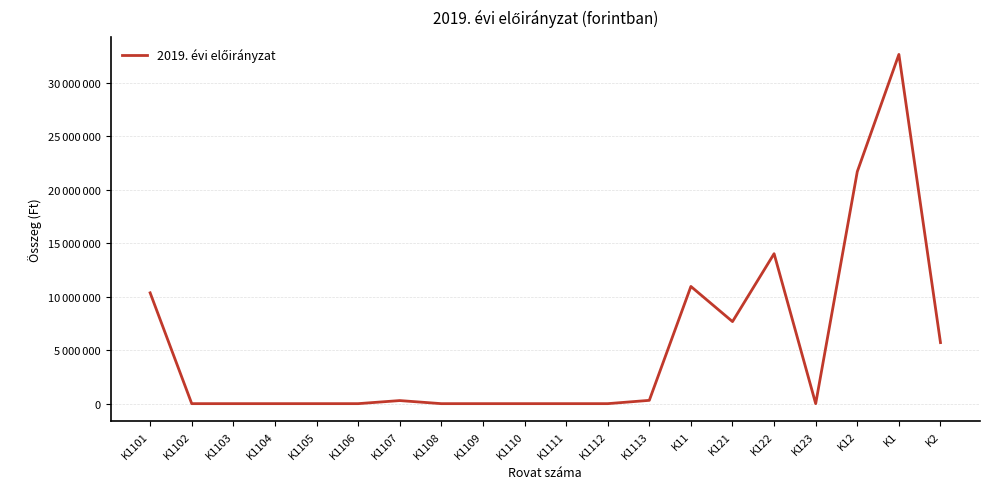

At which category does the chart reach its minimum across all series?

K1102